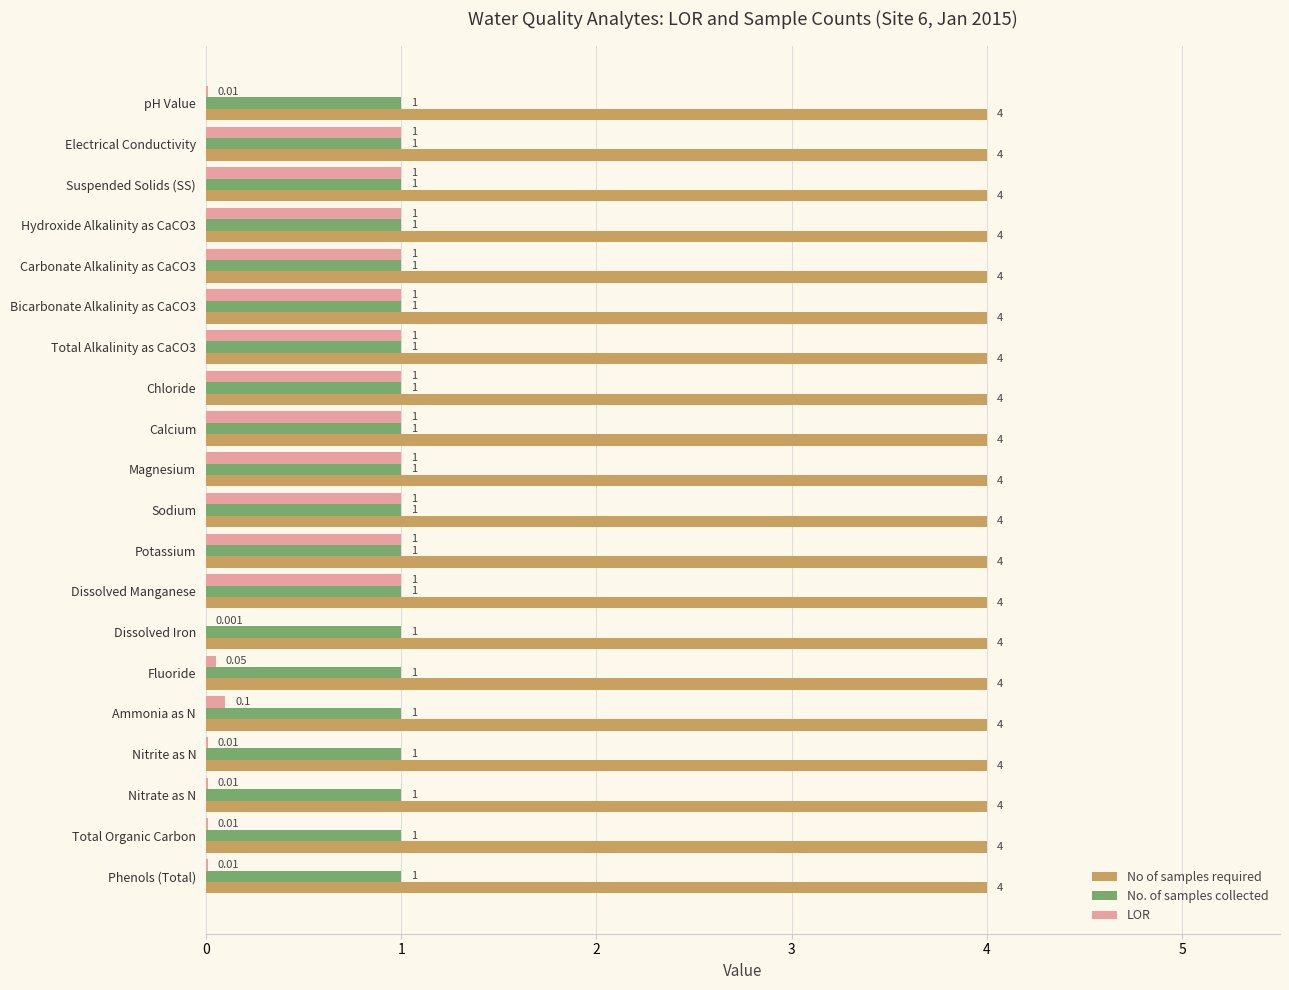

Which series changed the most between Chloride and Dissolved Iron?

LOR